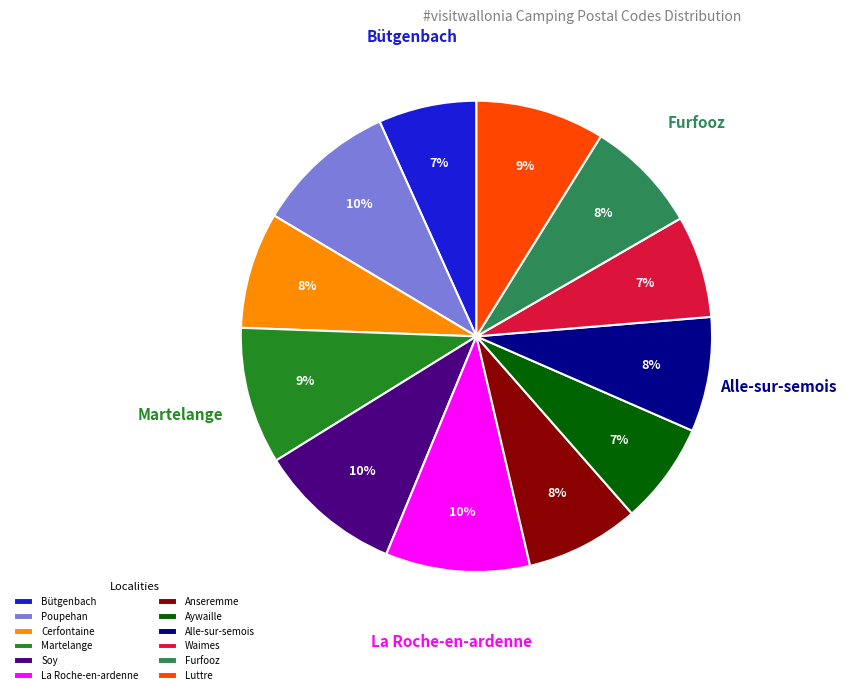

Does any single category account for the majority?

No